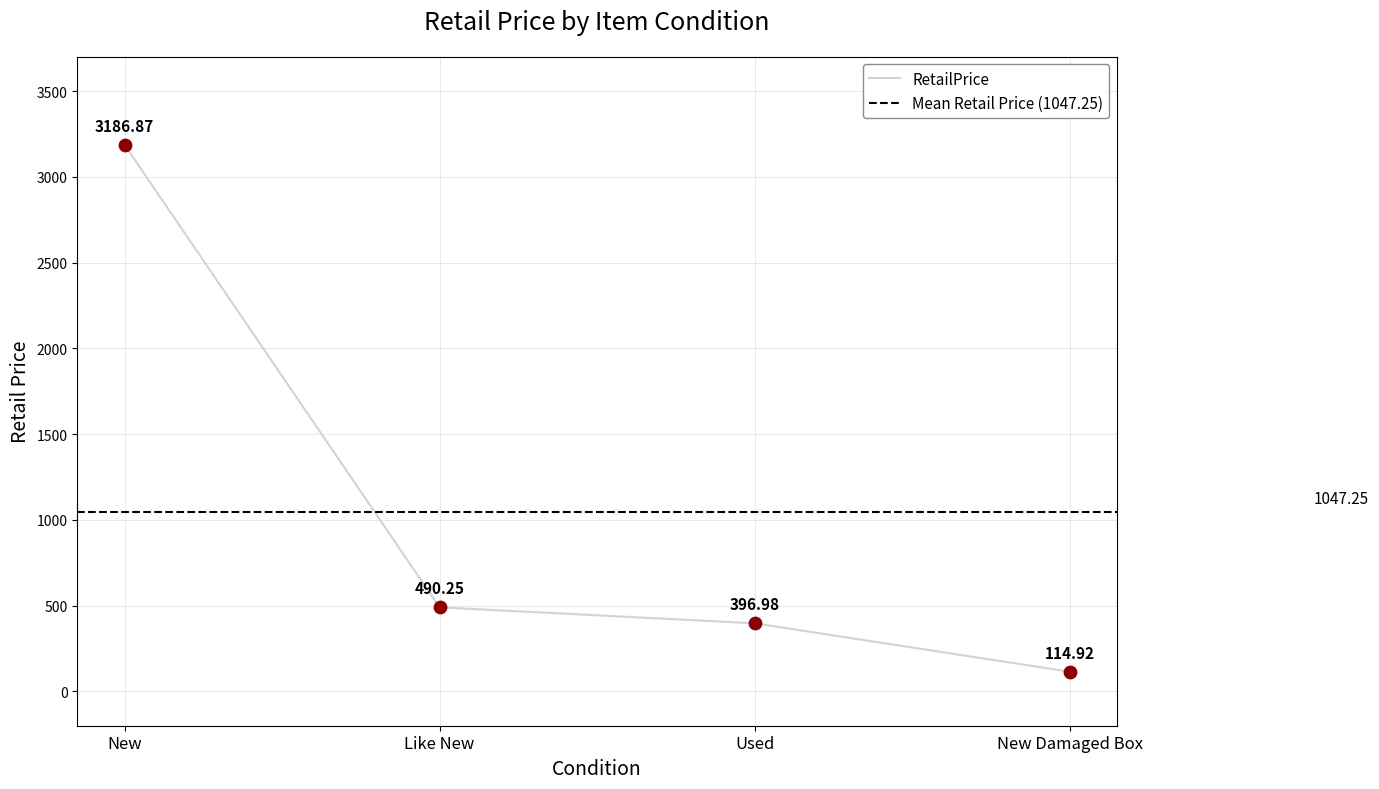

What is the change in value from Like New to Used?

-93.3